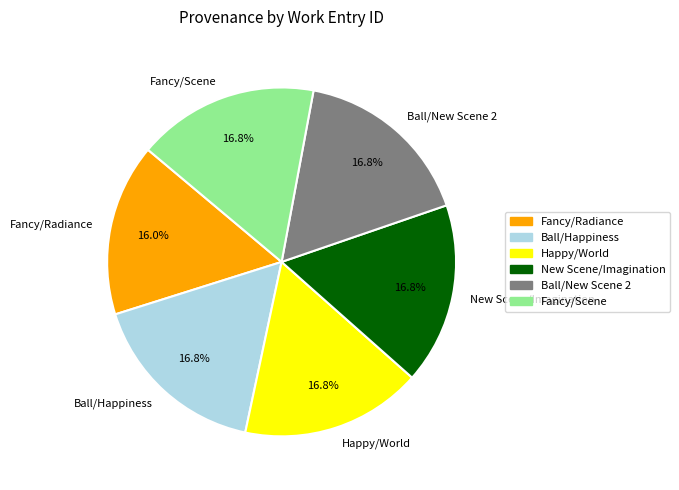

To the nearest percent, what is the average slice percentage?

17%